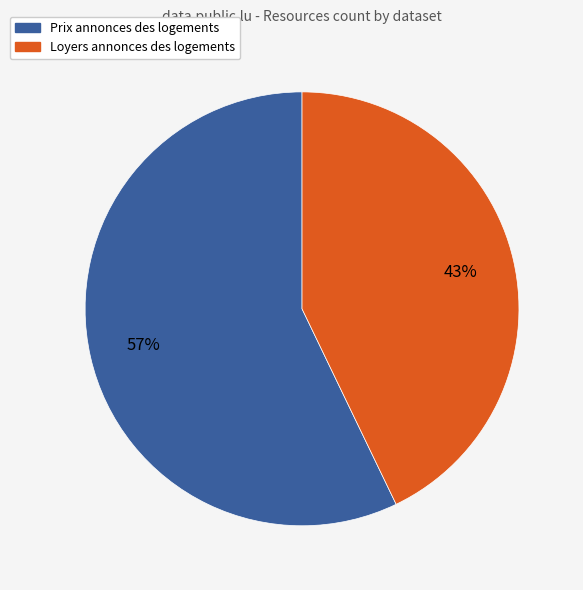

Approximately how many times larger is the value at Prix annonces des logements compared to Loyers annonces des logements?

1.3